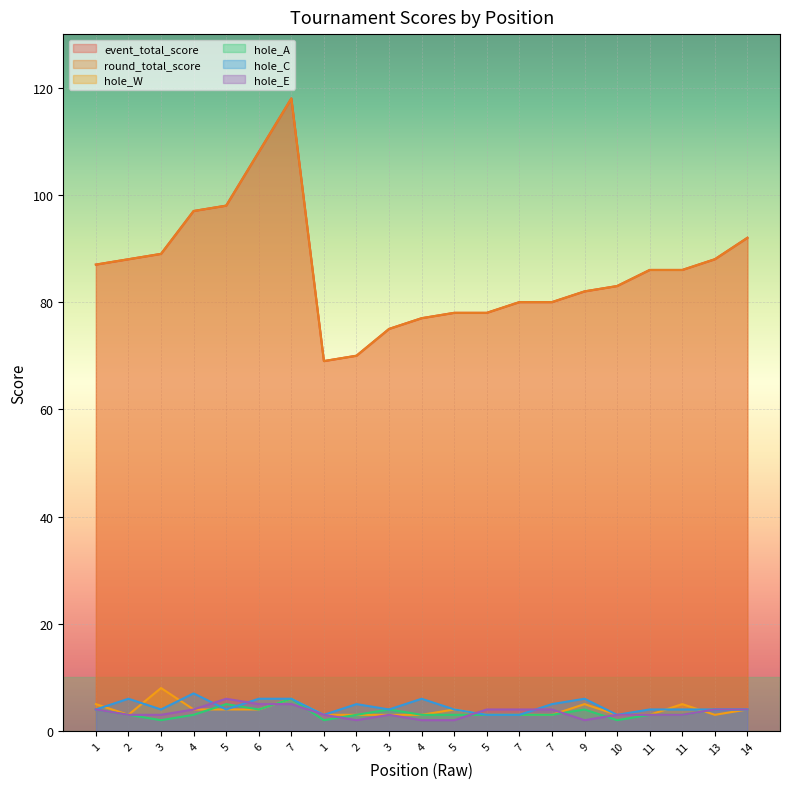

What is the difference between the highest and lowest values at 6?

104